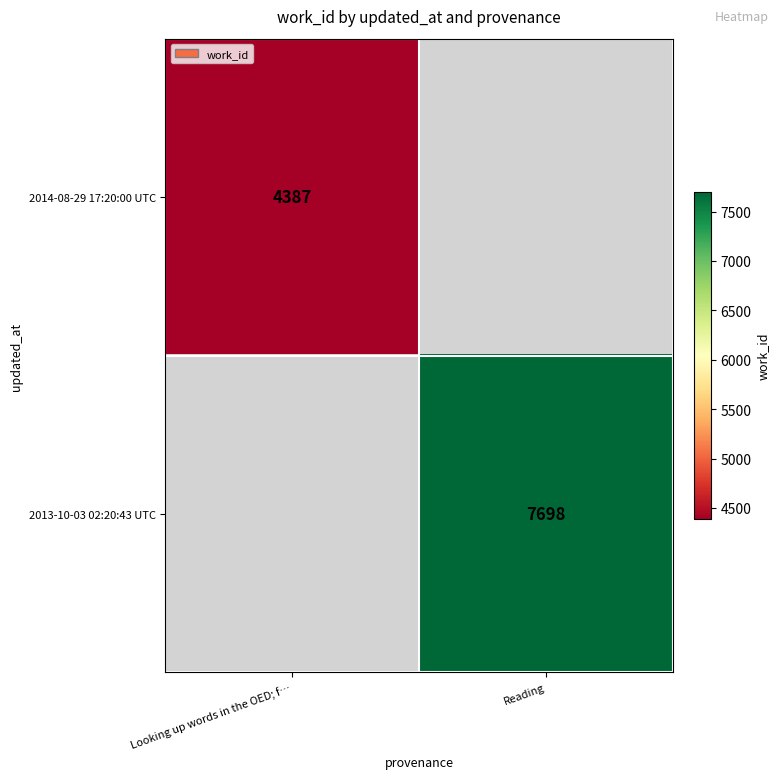

The 2014-08-29 17:20:00 UTC series shows 4387 at Looking up words in the OED; f…. True or false?

True